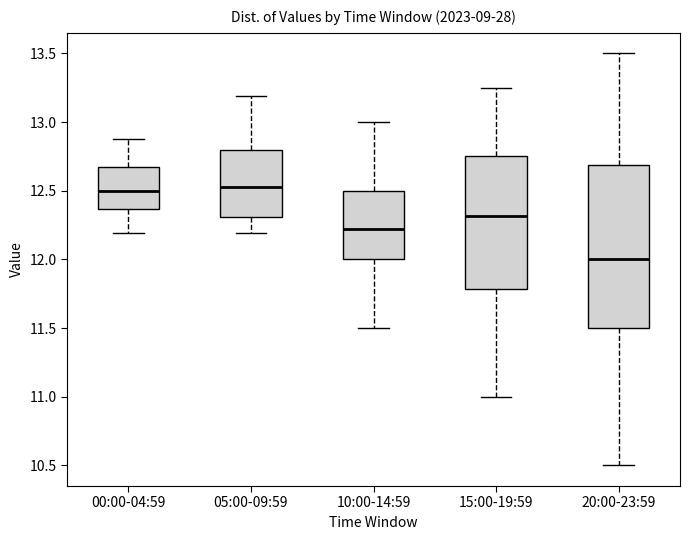

Reading left to right, read every box against the y-axis: the position of its median line, the range the box covers, and the ends of its whiskers. The values are not printed on the chart, so give them approximately, as read against the axis.

00:00-04:59: median 12.50, box 12.35 to 12.70, whiskers 12.20 to 12.90
05:00-09:59: median 12.55, box 12.30 to 12.80, whiskers 12.20 to 13.20
10:00-14:59: median 12.20, box 12.00 to 12.50, whiskers 11.50 to 13.00
15:00-19:59: median 12.30, box 11.80 to 12.75, whiskers 11.00 to 13.25
20:00-23:59: median 12.00, box 11.50 to 12.70, whiskers 10.50 to 13.50